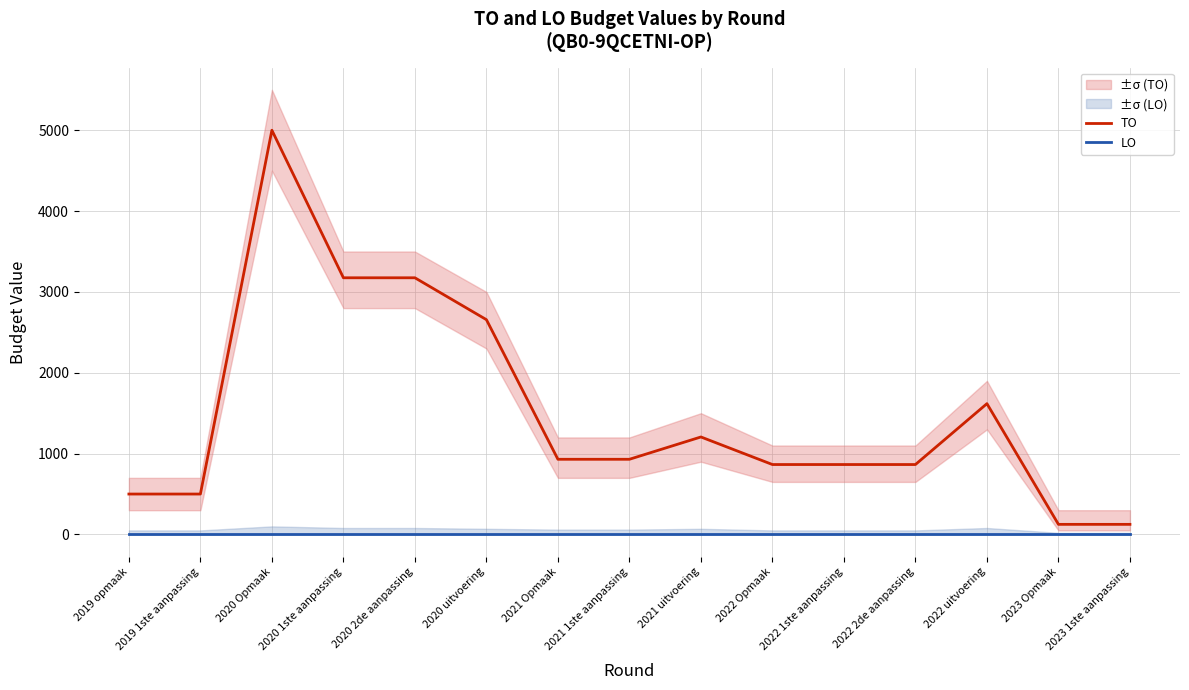

At which label does TO reach its peak?

2020 Opmaak